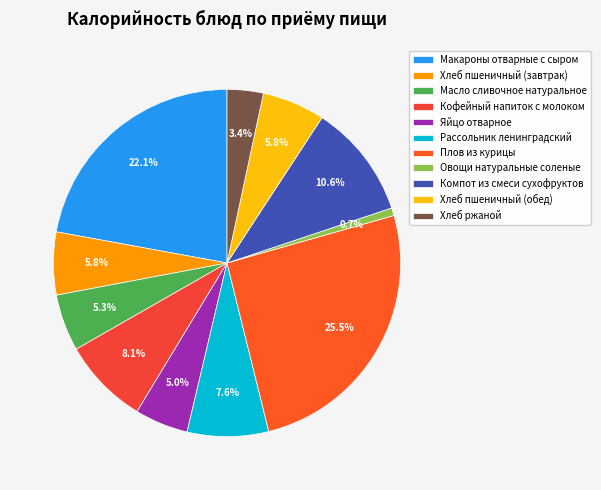

To the nearest percent, what is the difference between the largest and smallest slice percentages?

25%